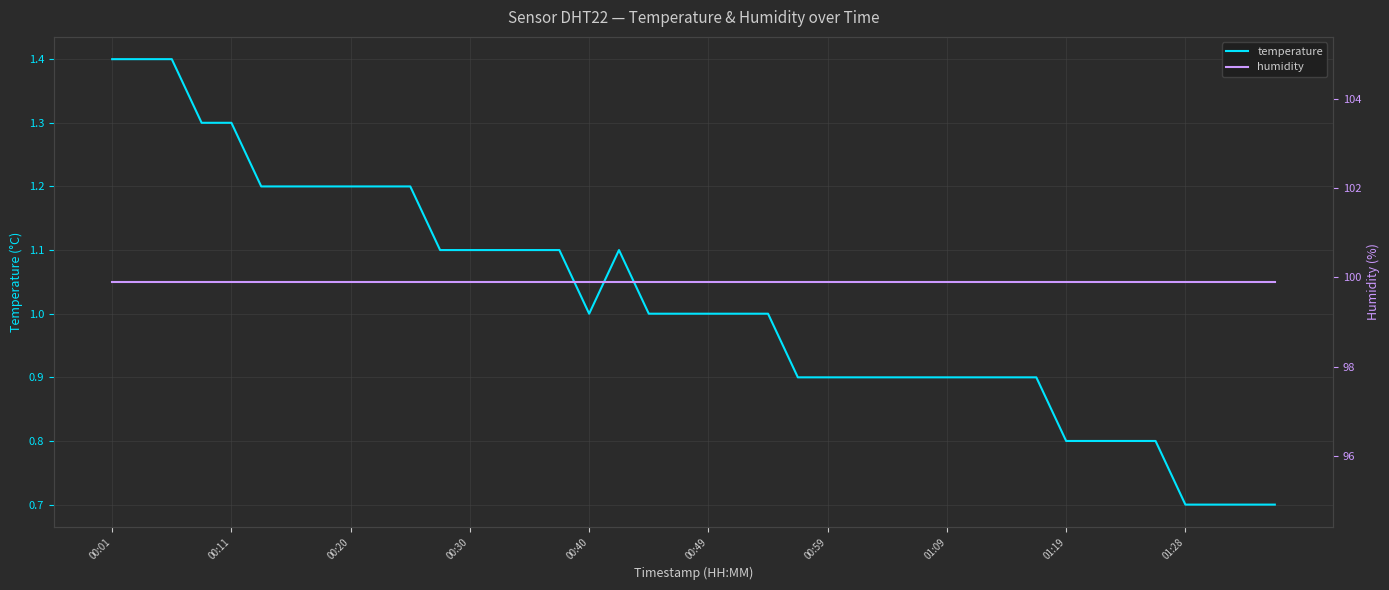

What is the difference between the maximum and minimum values in the temperature series?

0.7